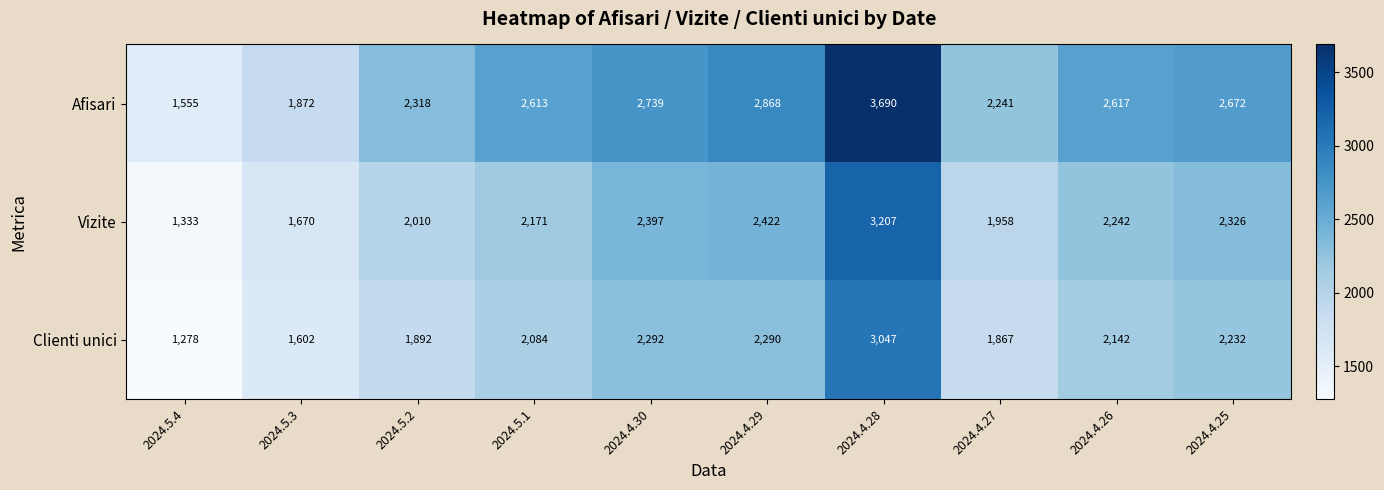

What is the spread (max minus min) of values at 2024.5.1?

529